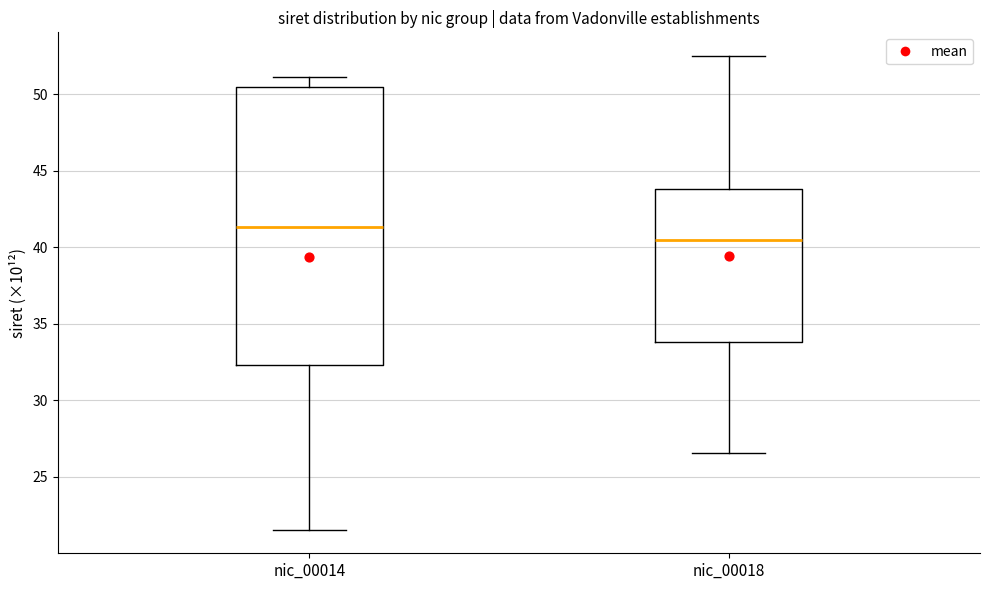

Reading left to right, read every box against the y-axis: the position of its median line, the range the box covers, and the ends of its whiskers. The values are not printed on the chart, so give them approximately, as read against the axis.

nic_00014: median 41.5, box 32.5 to 50.5, whiskers 21.5 to 51.0
nic_00018: median 40.5, box 34.0 to 44.0, whiskers 26.5 to 52.5